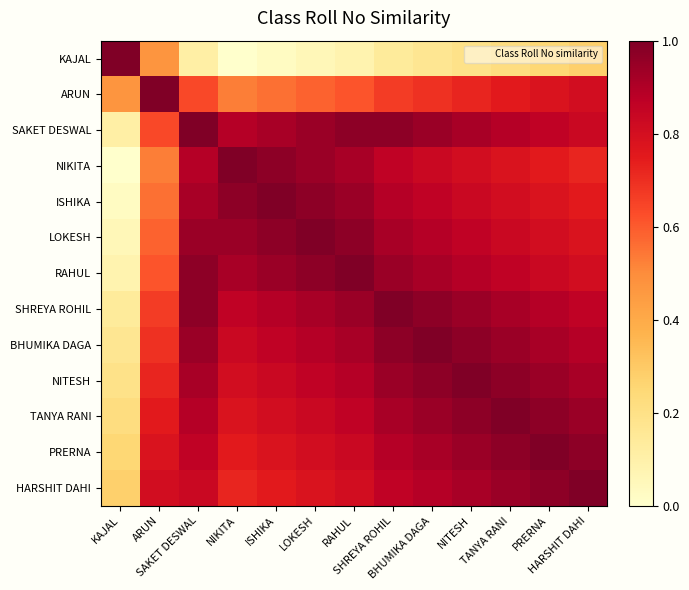

Count the number of data series in this chart.

13